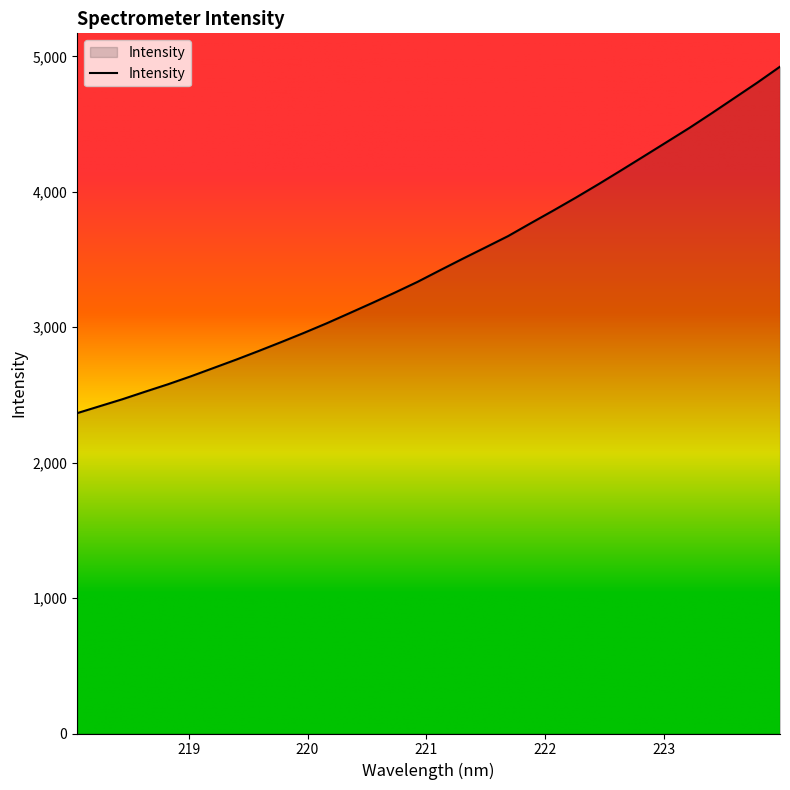

What is the maximum value shown in the chart?

4924.2